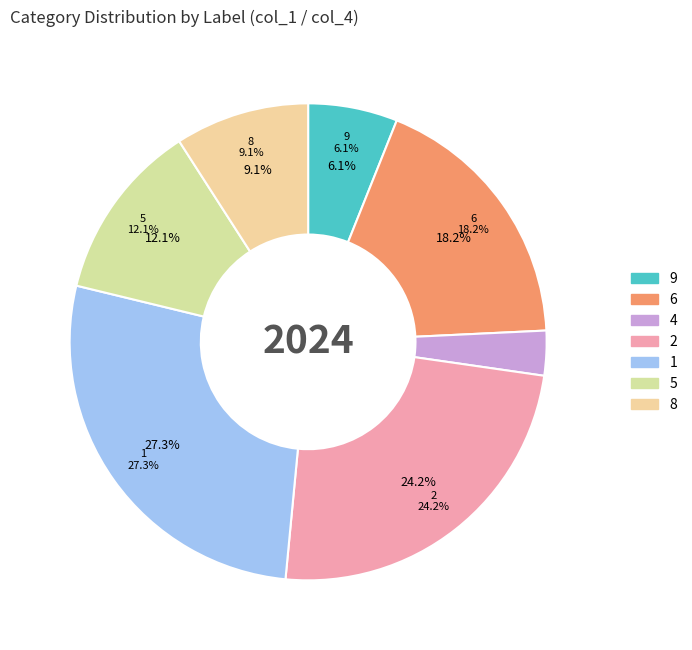

To the nearest percent, what is the combined percentage of 1 and 4?

30%